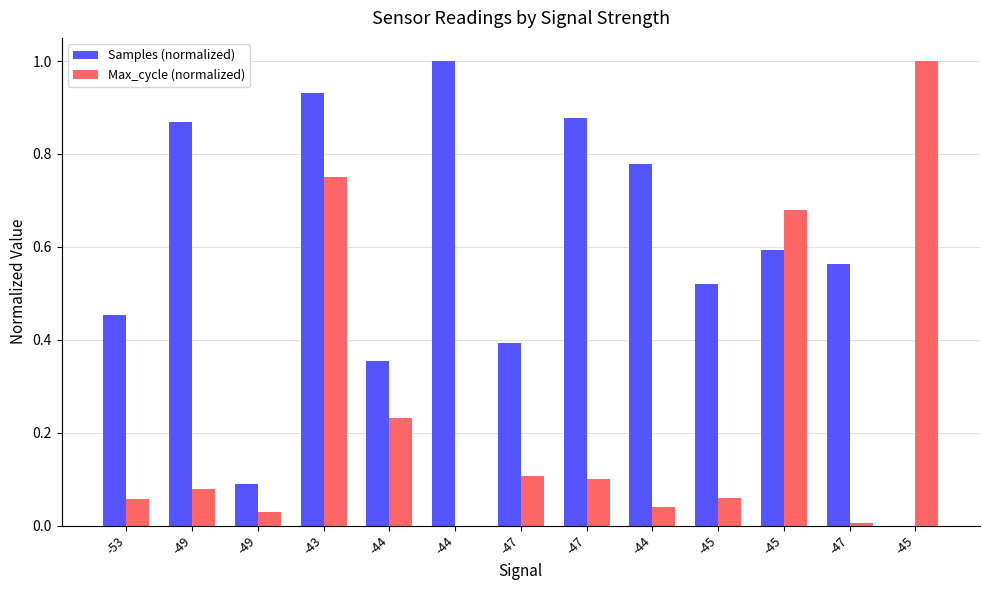

Reading right to left, transcribe all the data shown in this chart.

Samples (normalized): -45=0.0	-47=0.6	-45=0.6	-45=0.5	-44=0.8	-47=0.9	-47=0.4	-44=1.0	-44=0.4	-43=0.9	-49=0.1	-49=0.9	-53=0.5
Max_cycle (normalized): -45=1.0	-47=0.0	-45=0.7	-45=0.1	-44=0.0	-47=0.1	-47=0.1	-44=0.0	-44=0.2	-43=0.8	-49=0.0	-49=0.1	-53=0.1